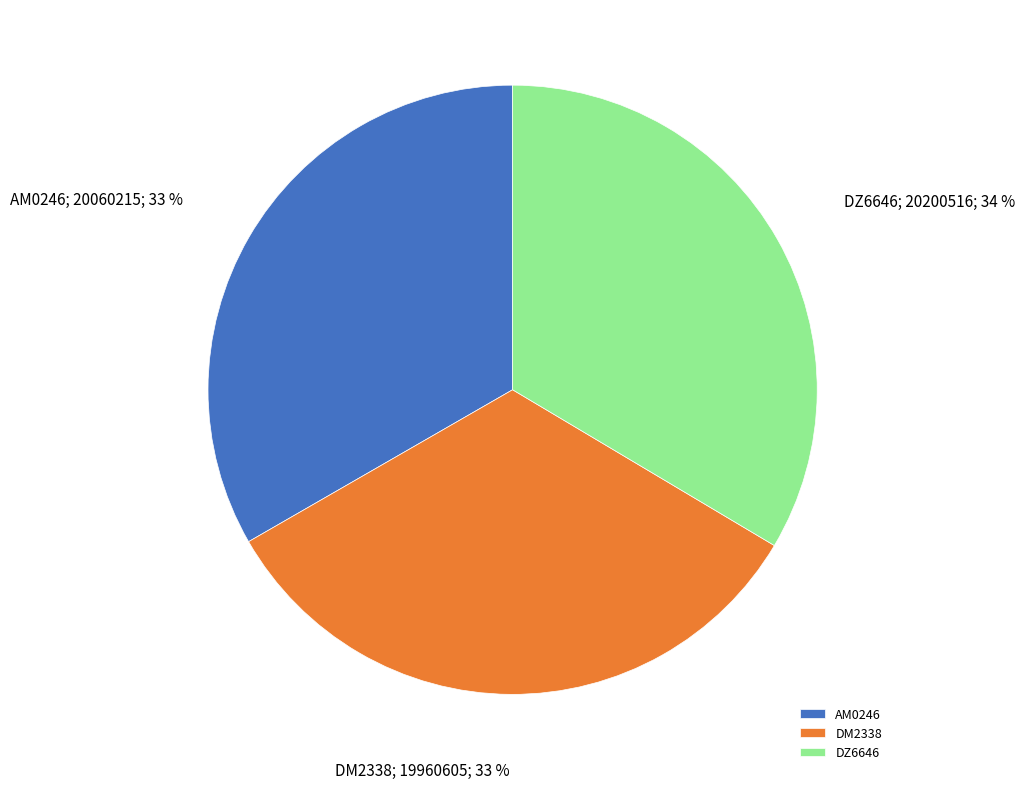

To the nearest percent, what is the combined percentage of AM0246 and DM2338?

66%